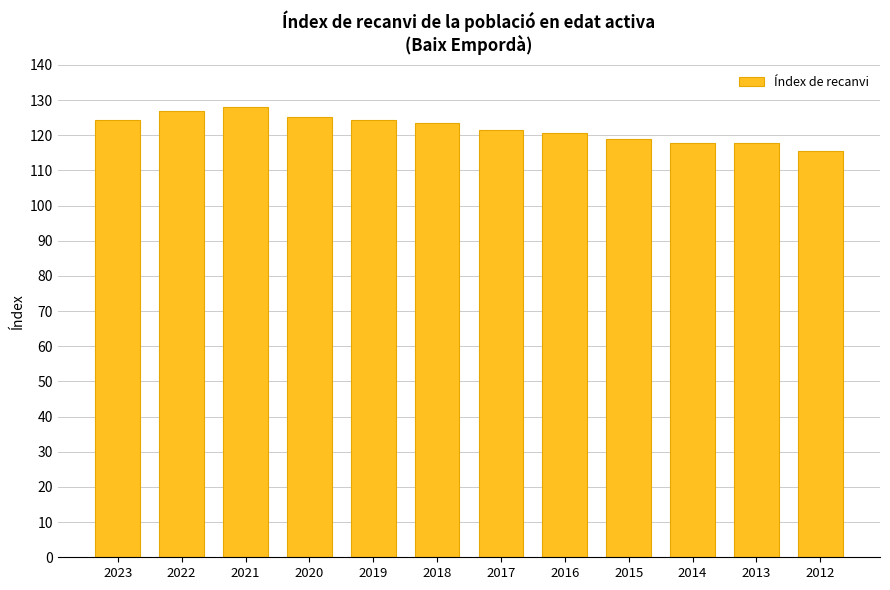

Are the bars horizontal?

No